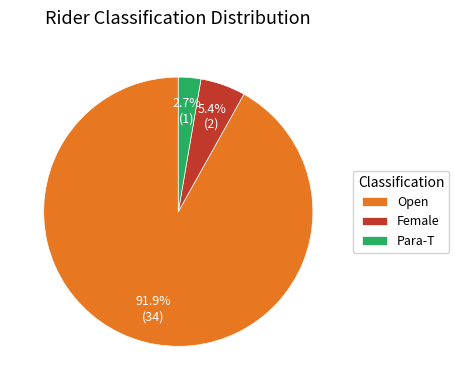

Is the sum of Open and Female greater than half?

Yes